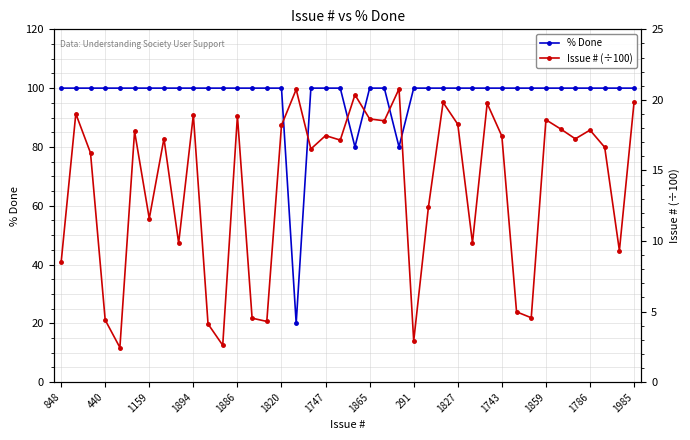

The value of % Done at 1827 is 27. True or false?

False